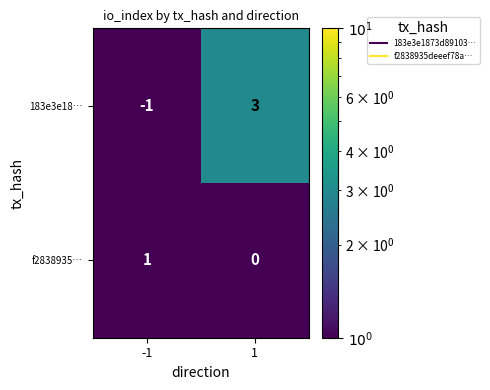

What is the spread (max minus min) of values at 1?

3